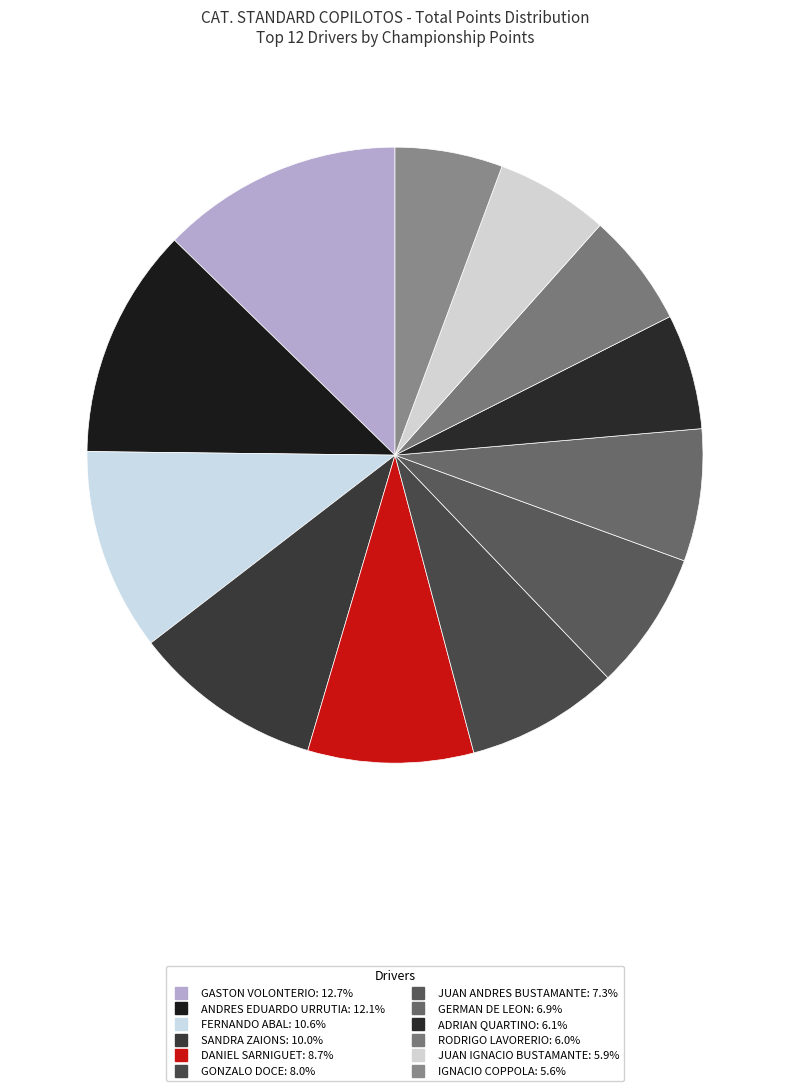

The IGNACIO COPPOLA slice represents 6% of the pie. True or false?

True